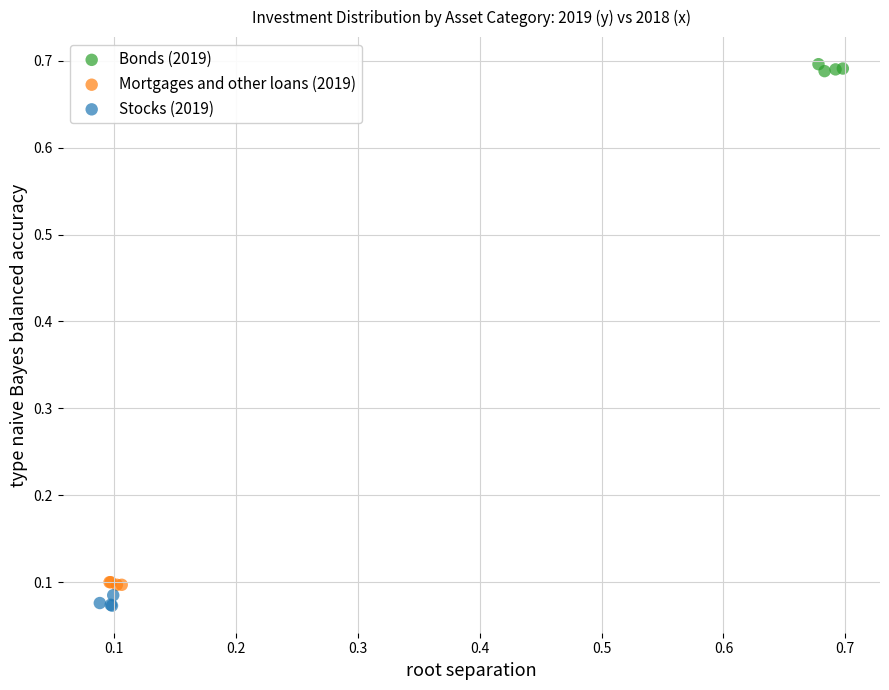

Which series contains the highest Y value?

Bonds (2019)